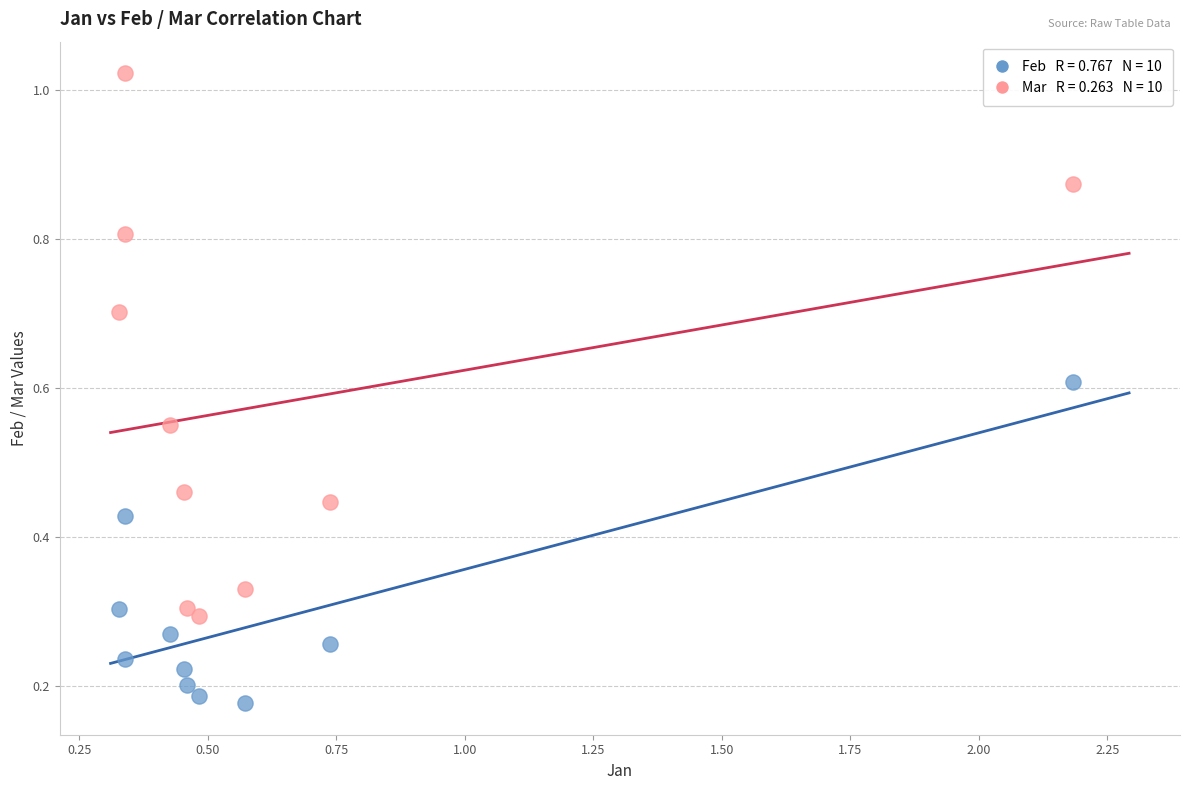

Across all data points, what is the range of X values (max minus min)?

1.9